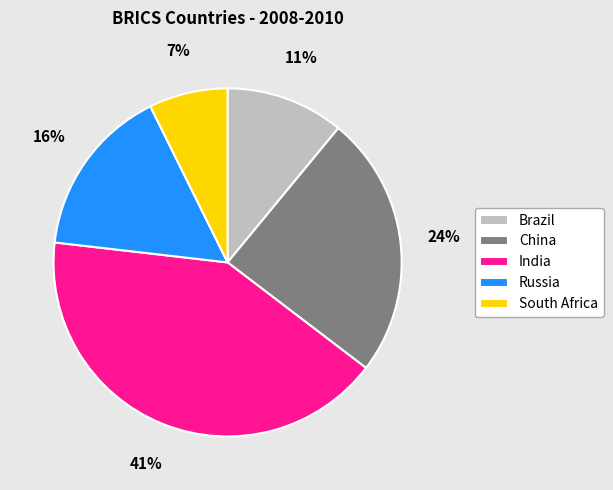

True or false: Russia accounts for 16% of the total.

True